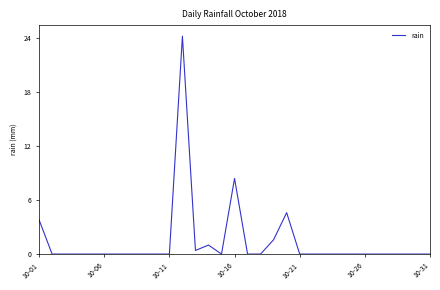

What is the difference between the maximum and minimum values?

24.2